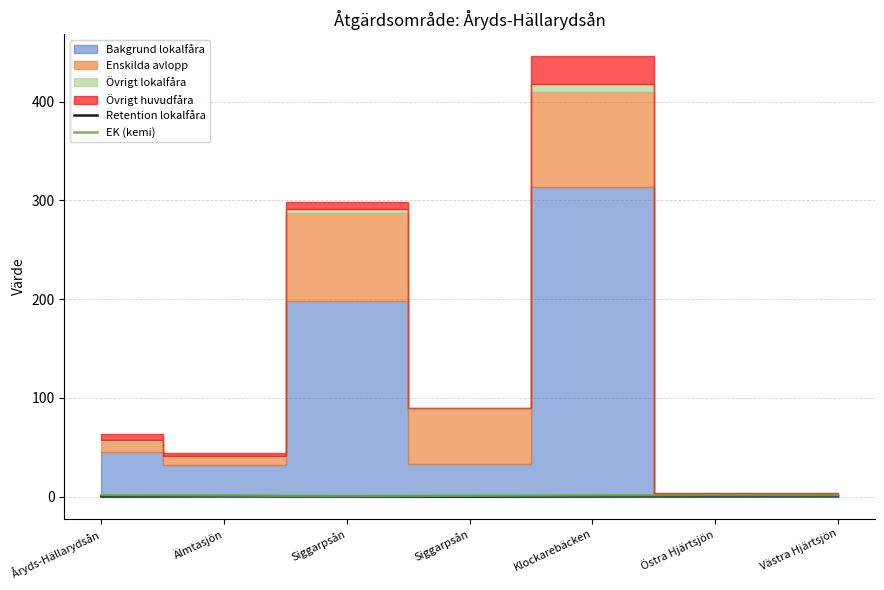

Which has a higher value, Västra Hjärtsjön or Klockarebäcken?

Västra Hjärtsjön